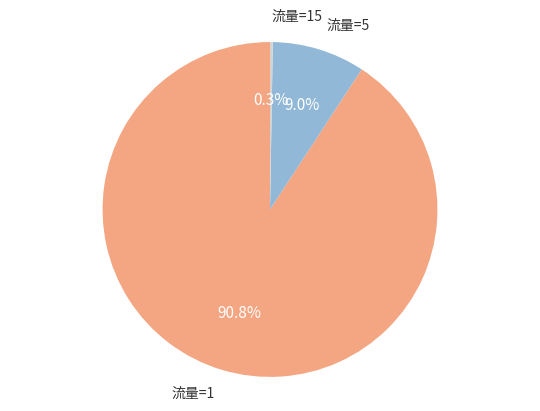

Is there any slice that represents more than half of the pie?

Yes